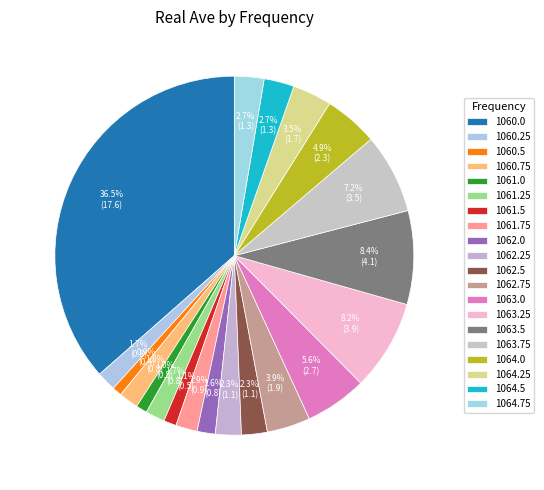

To the nearest percent, what percentage of the pie is 1061.25?

2%